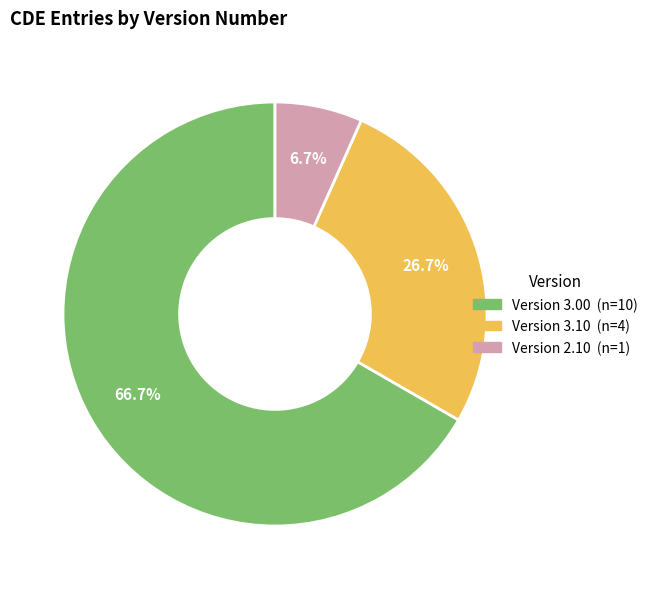

How many segments does this pie chart have?

3